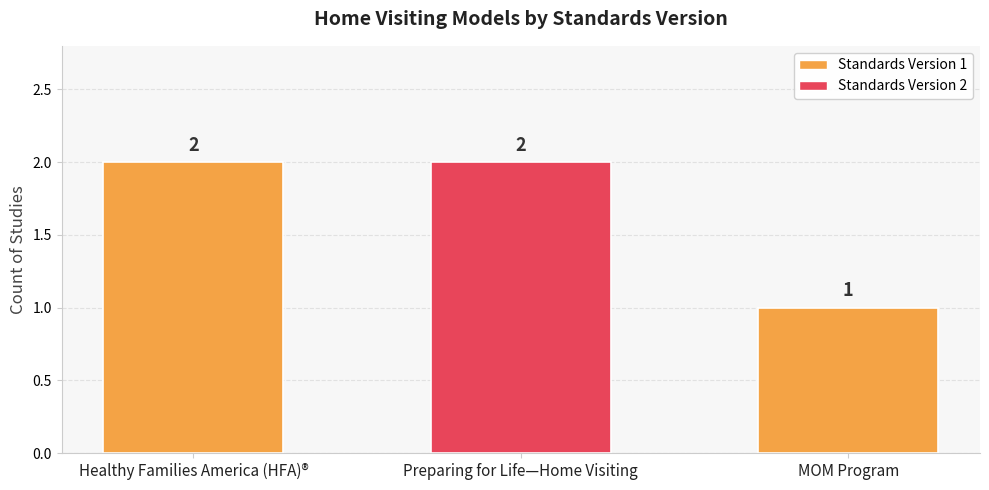

Reading left to right, list all the values displayed in this chart.

2	2	1